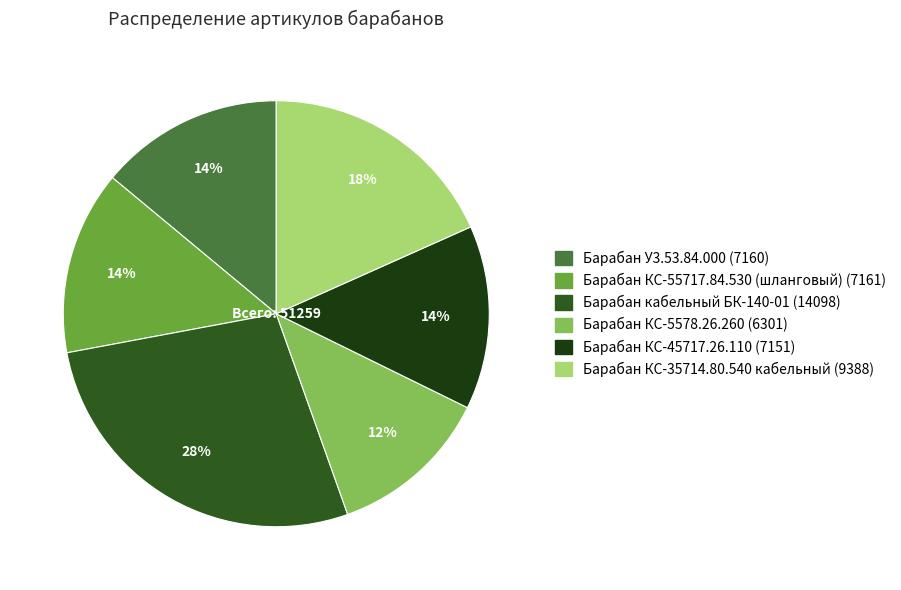

Combined, do Барабан КС-55717.84.530 (шланговый) and Барабан У3.53.84.000 account for over 50%?

No